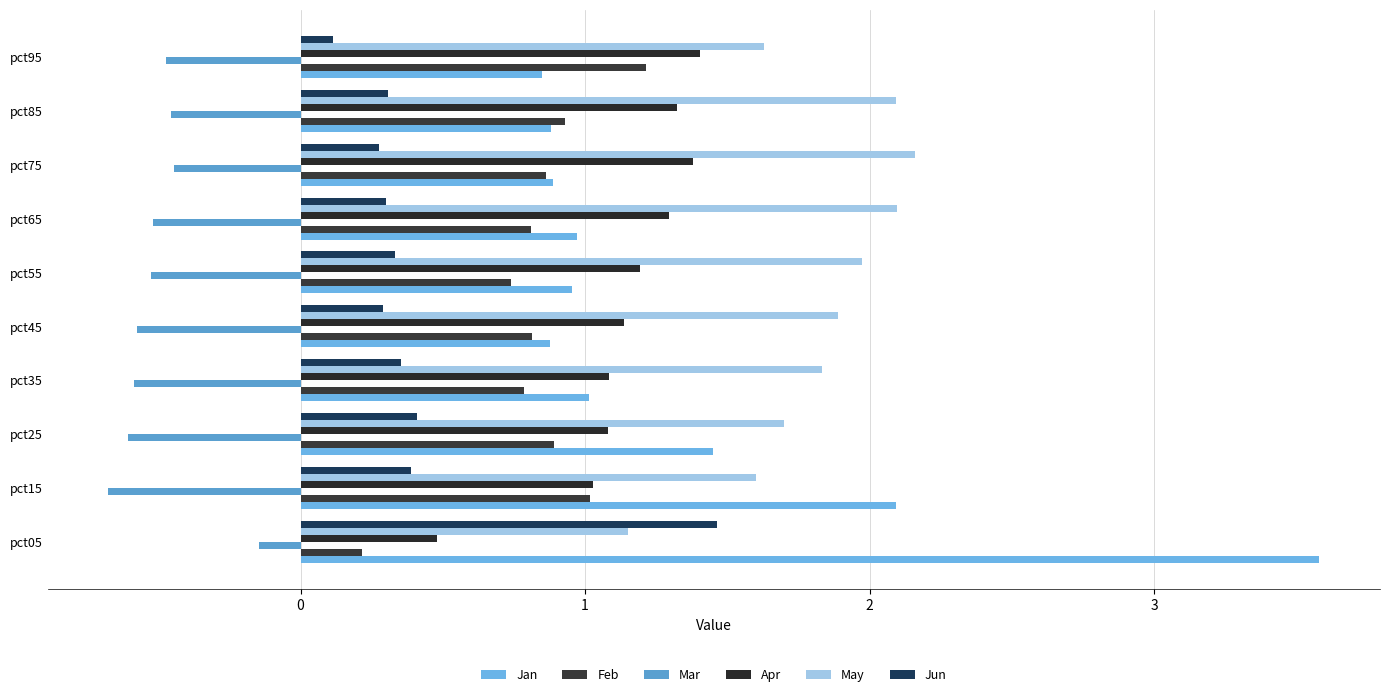

What is the smallest value displayed?

-0.7